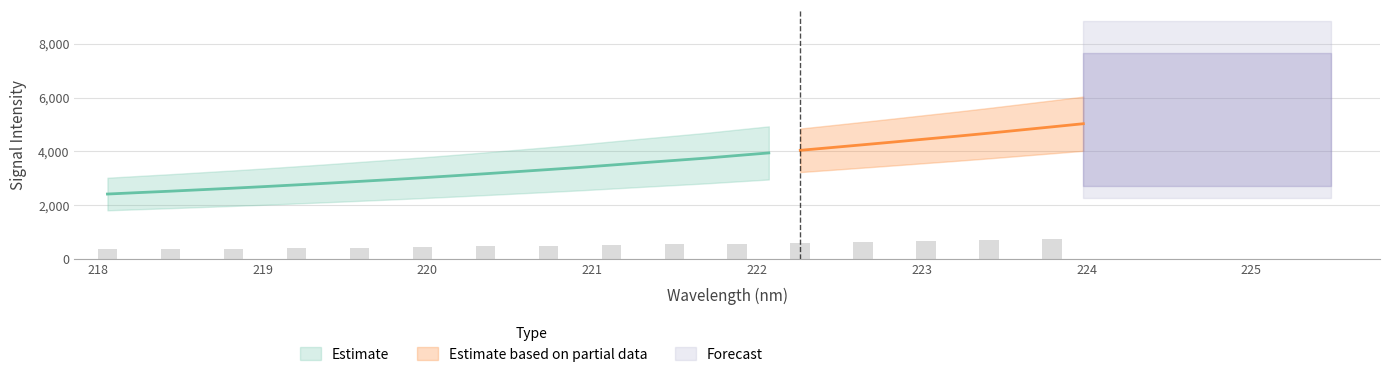

What is the difference between the maximum and minimum values?

2612.2